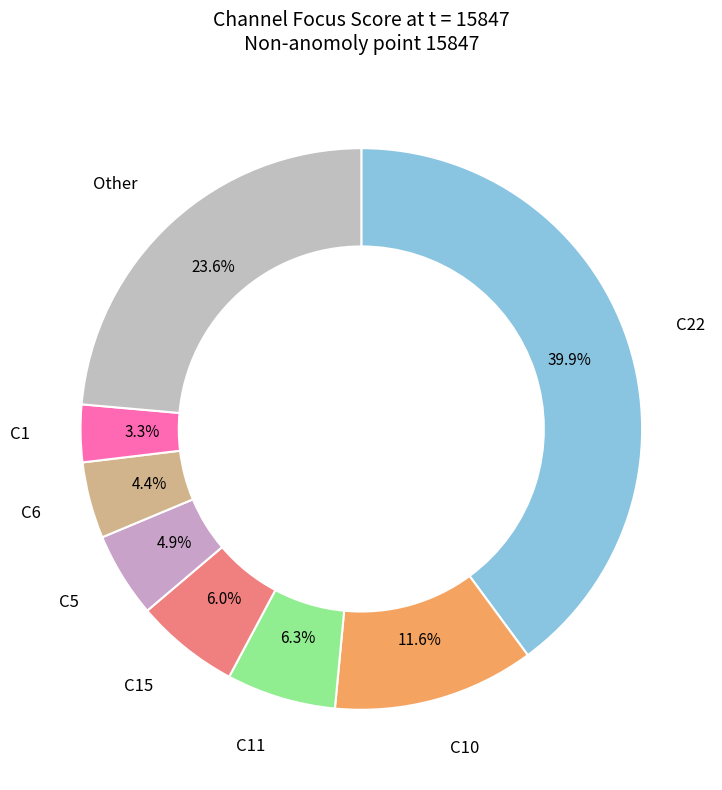

To the nearest percent, what is the difference between the largest and smallest slice percentages?

37%